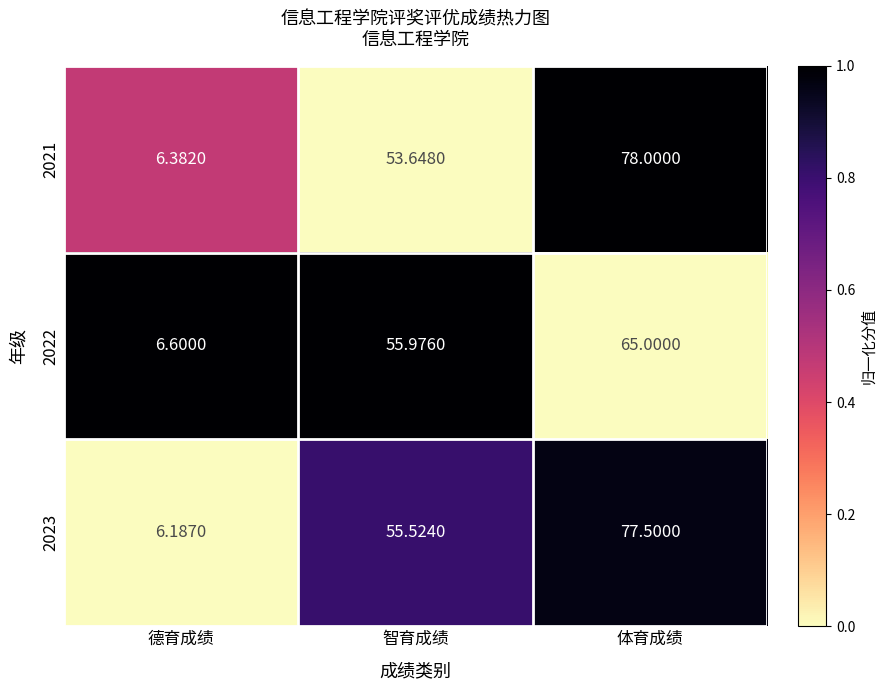

What is the spread (max minus min) of values at 智育成绩?

2.3